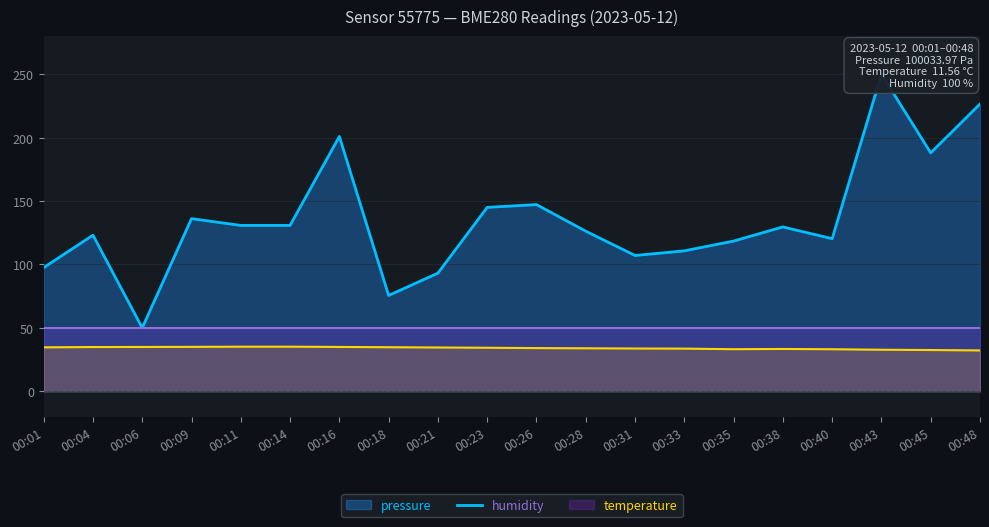

Which series changed the most between 00:14 and 00:45?

pressure